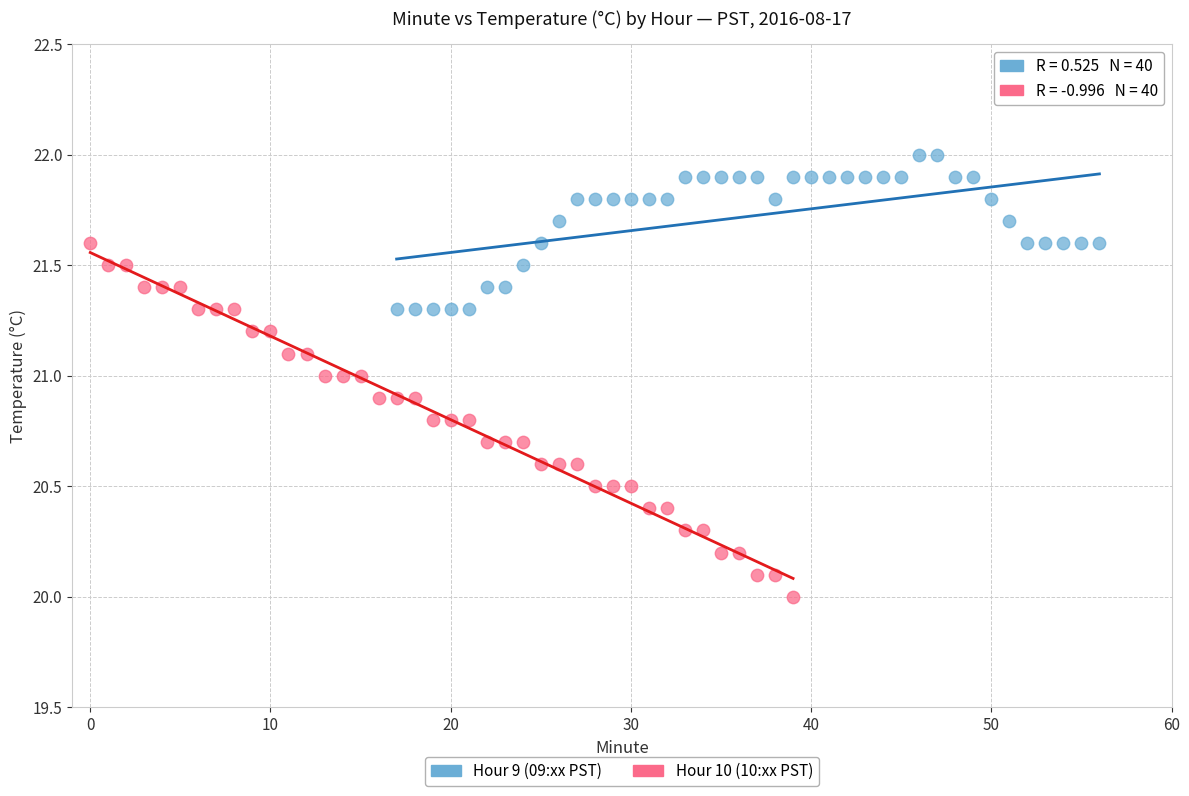

Which series reaches the maximum Y coordinate?

Hour 9 (09:xx PST)